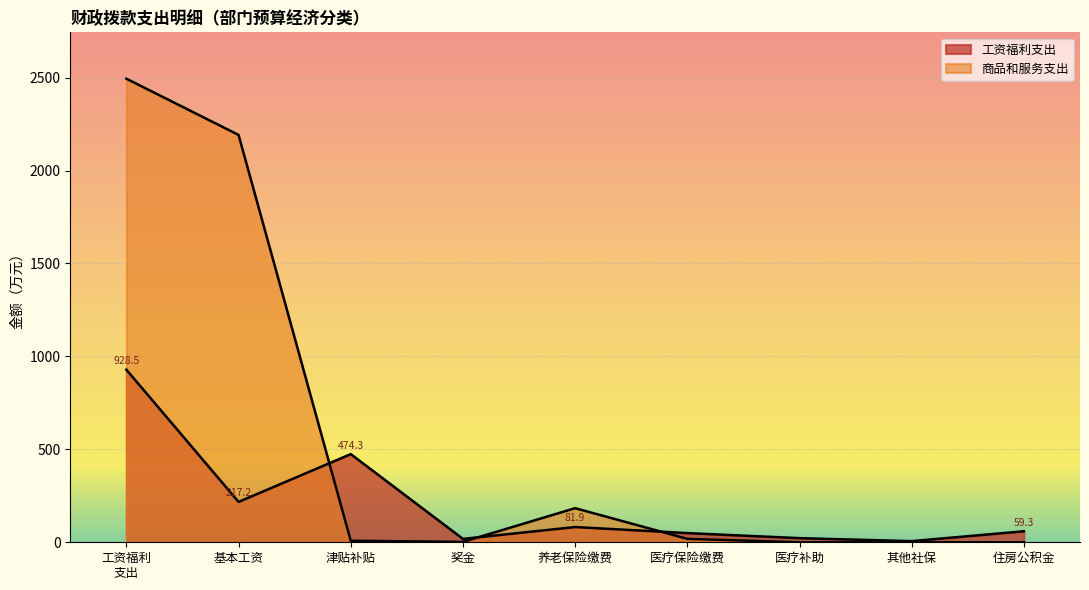

True or false: there are more than 0 points higher than both neighbors.

True